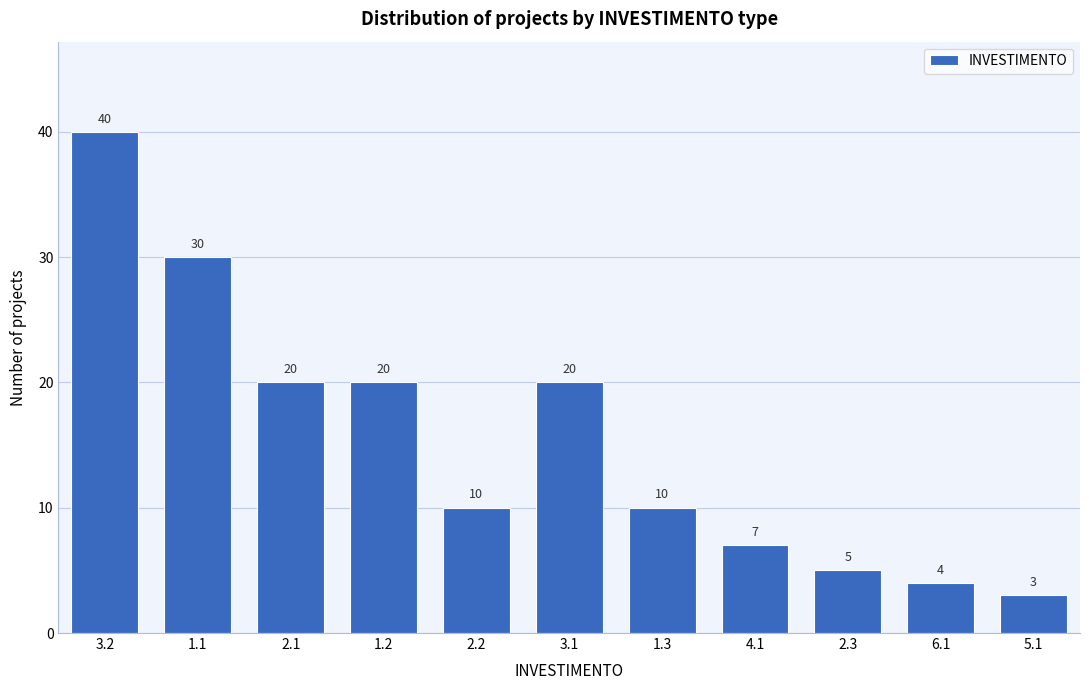

Reading left to right, transcribe all the data shown in this chart.

40	30	20	20	10	20	10	7	5	4	3